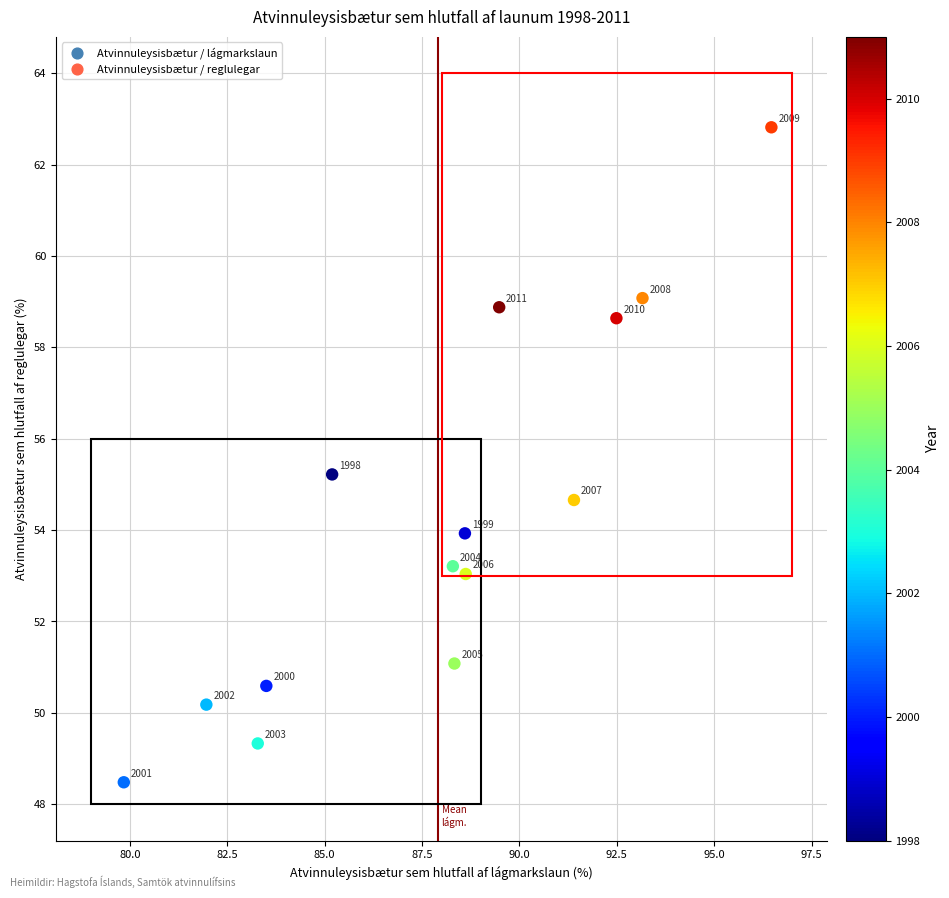

What is the range of X values (max minus min)?

16.6